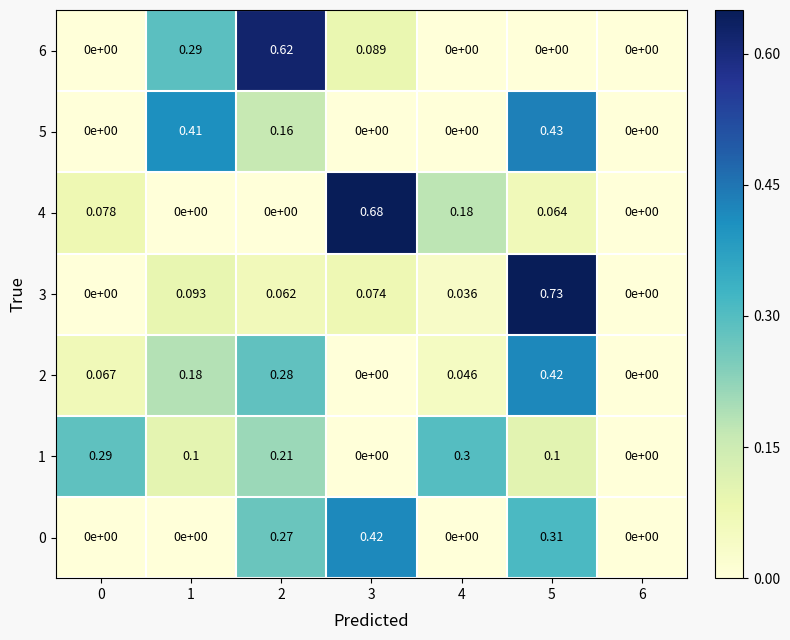

Is the value of 1 at 6 greater than the value of 5 at 1?

No